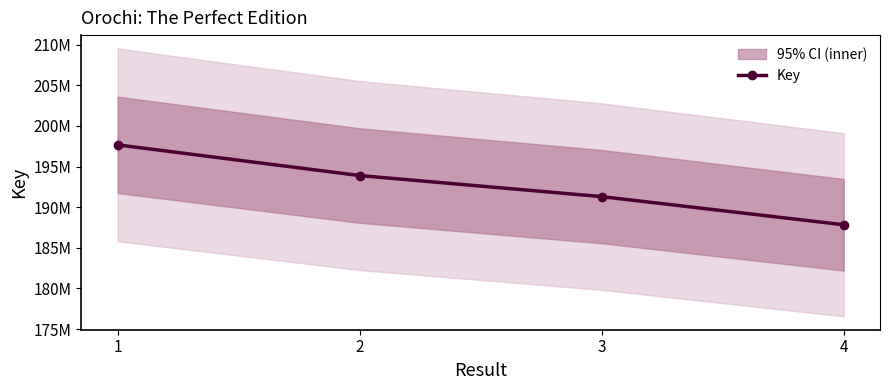

The value at 4 is 251897290. True or false?

False